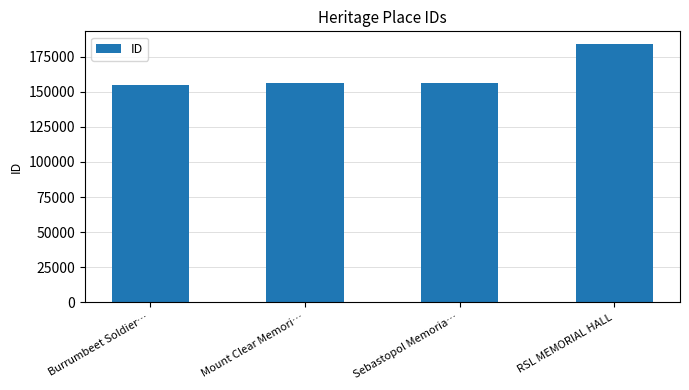

Between Sebastopol Memoria… and RSL MEMORIAL HALL, which is larger?

RSL MEMORIAL HALL